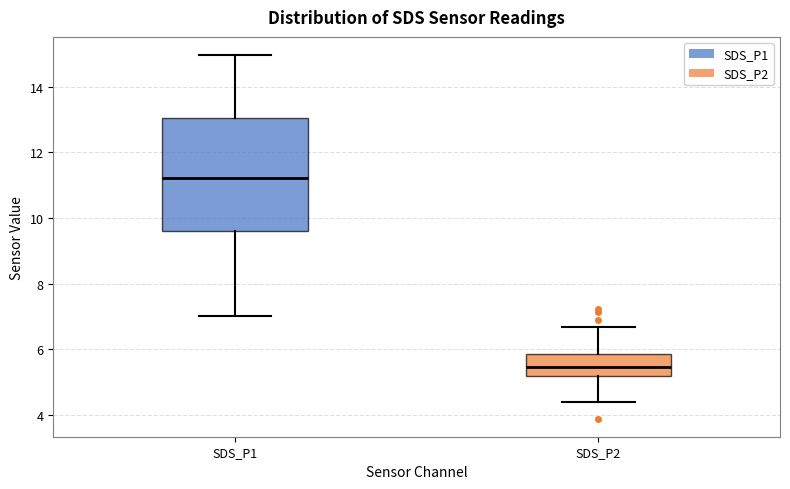

Where does the median line of the box for SDS_P2 sit on the y-axis? The values are not printed on the chart, so give them approximately, as read against the axis.

5.4